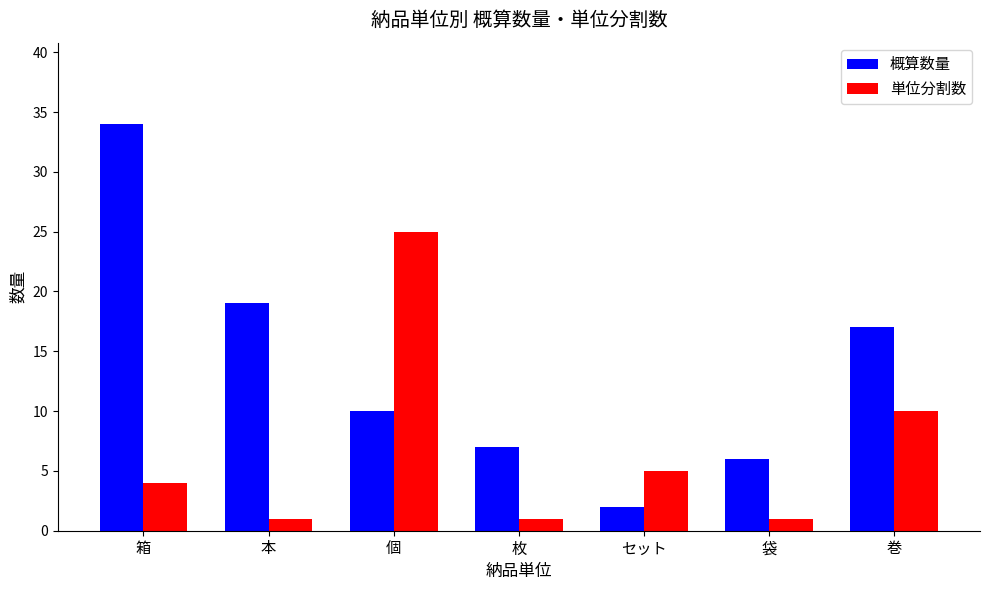

Where is 単位分割数 nearest to the value 13?

巻